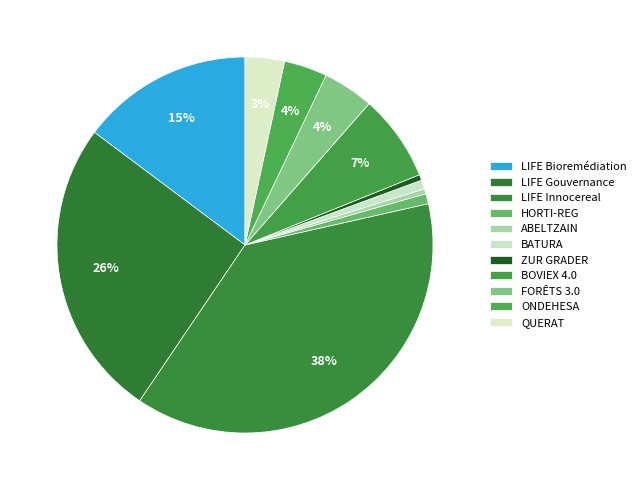

To the nearest percent, what is the average slice percentage?

9%